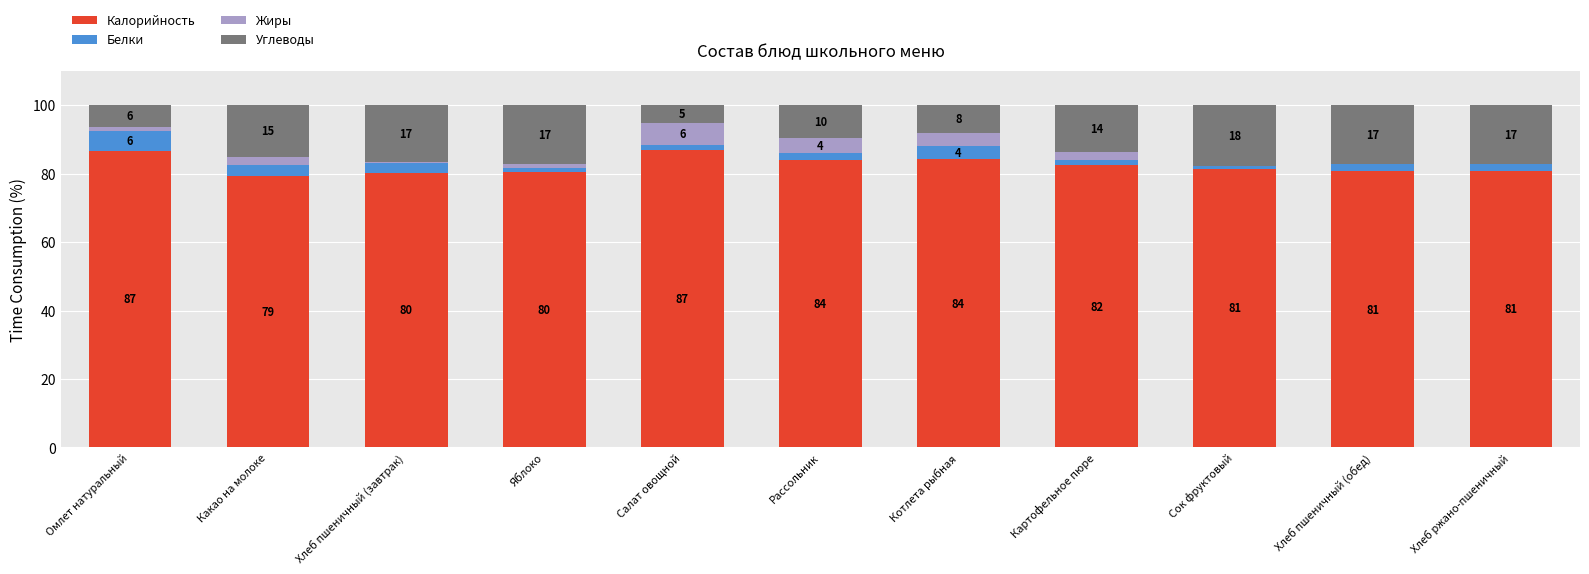

What is the label of the 11th bar from the right?

Омлет натуральный